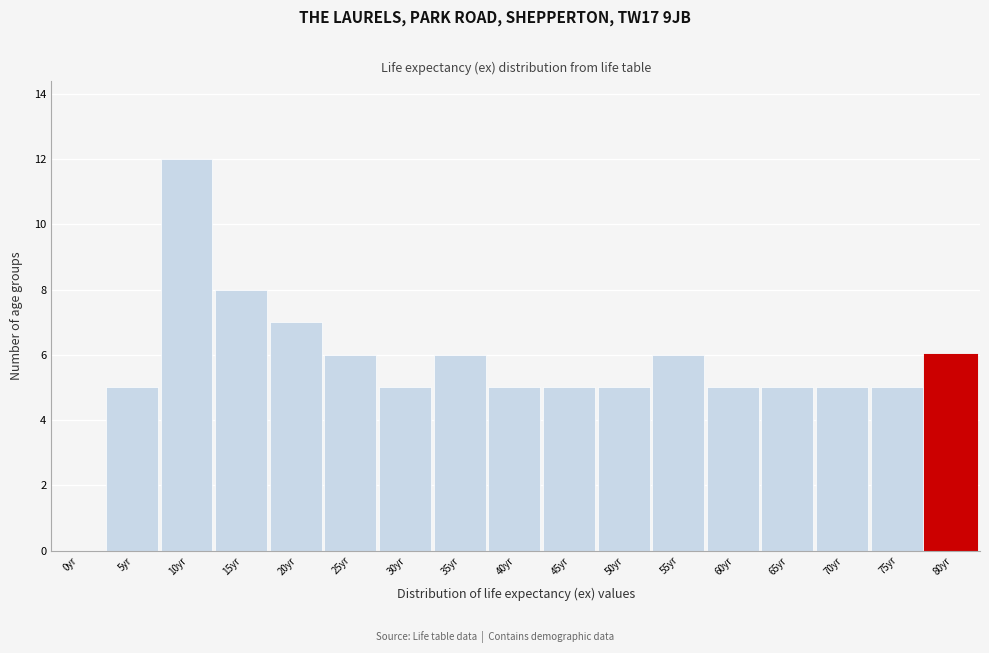

Reading left to right, transcribe all the data shown in this chart.

0yr=0	5yr=5	10yr=12	15yr=8	20yr=7	25yr=6	30yr=5	35yr=6	40yr=5	45yr=5	50yr=5	55yr=6	60yr=5	65yr=5	70yr=5	75yr=5	80yr=6